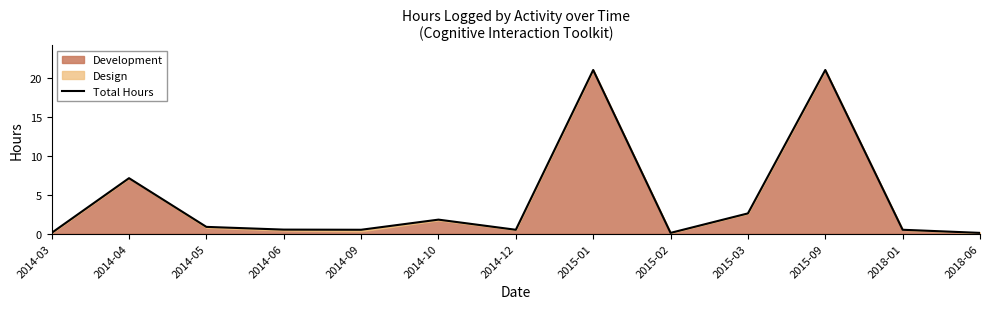

What is the smallest value displayed?

0.1